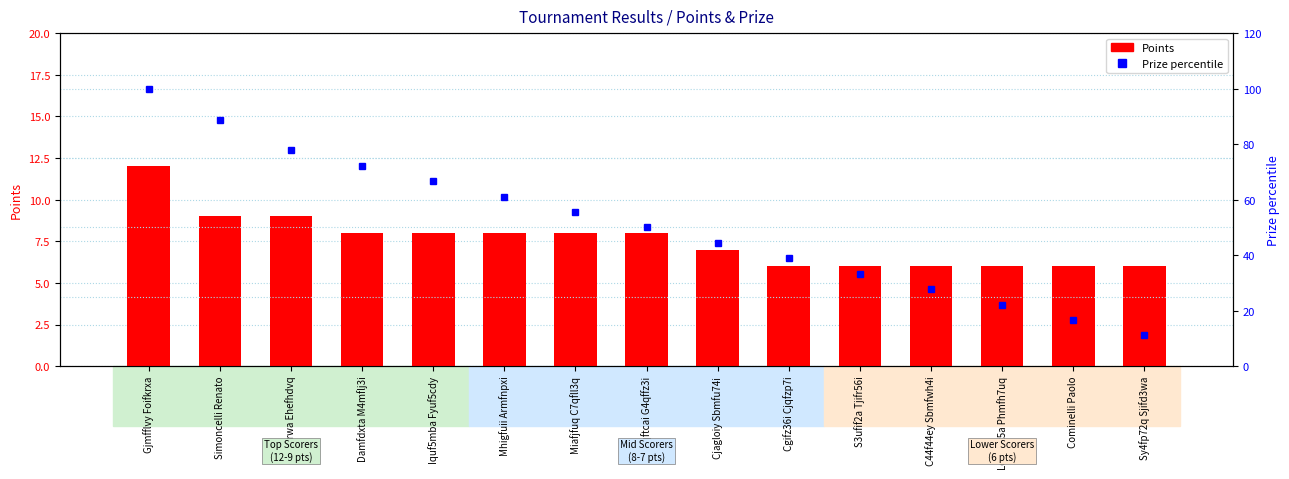

Rank the series by their average value, from highest to lowest.

Prize percentile, Points